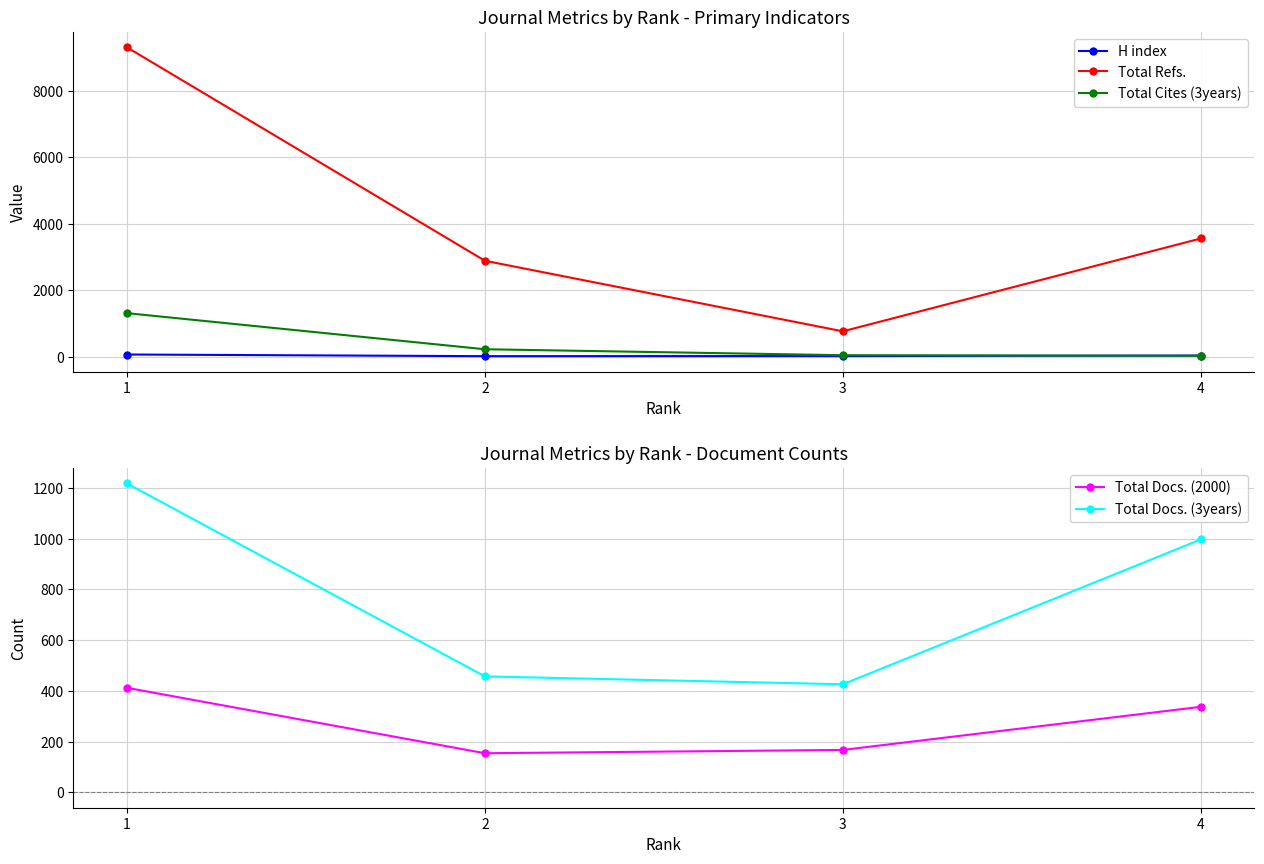

What is the minimum value for Total Cites (3years)?

30